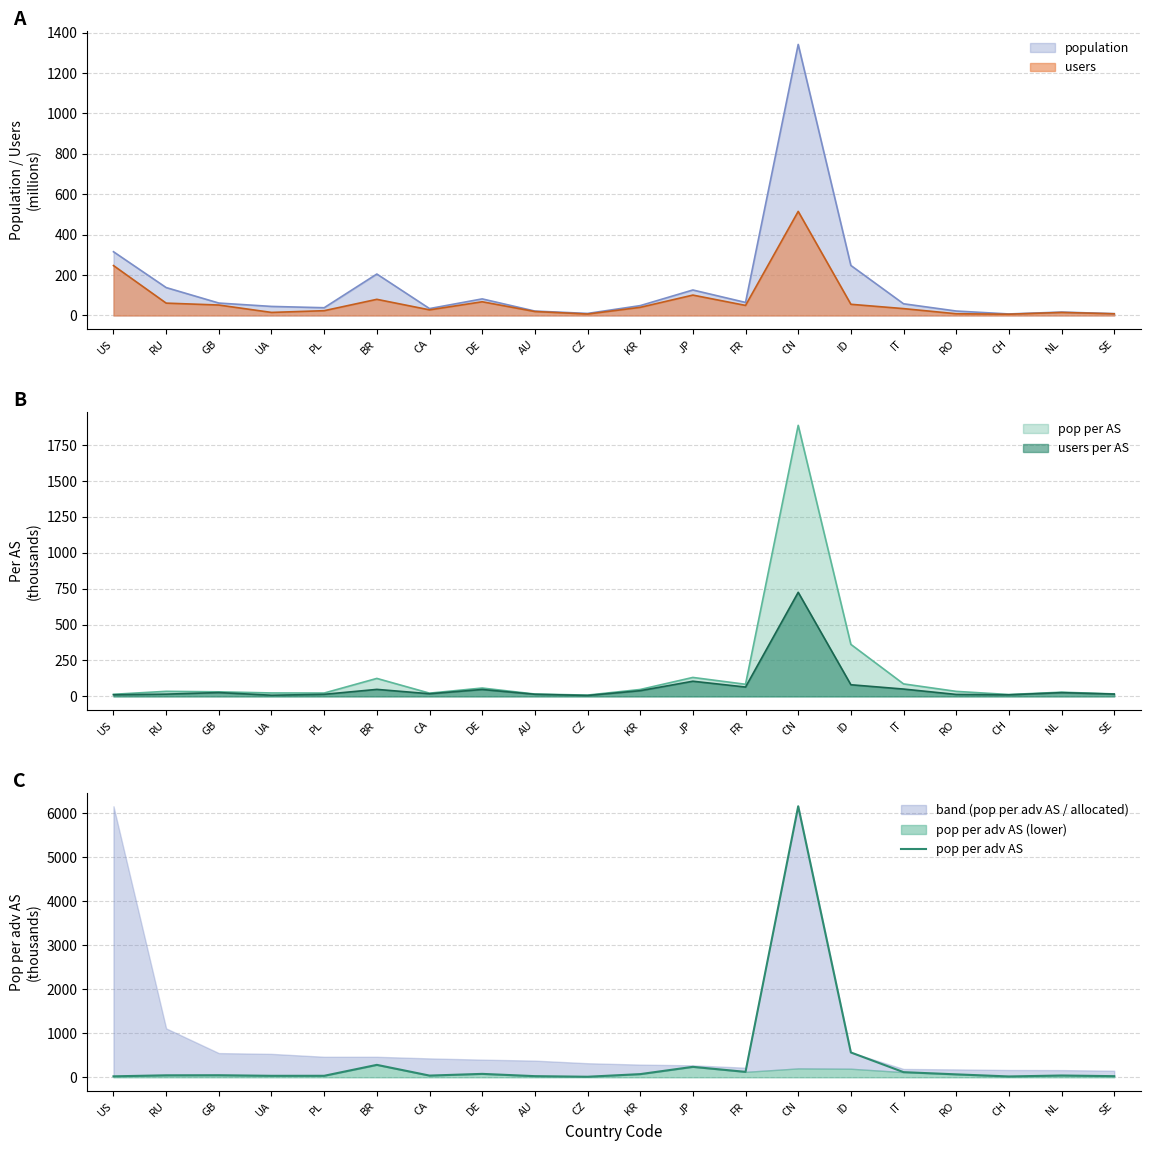

What is the ratio of the value at CA to the value at IT?

0.3